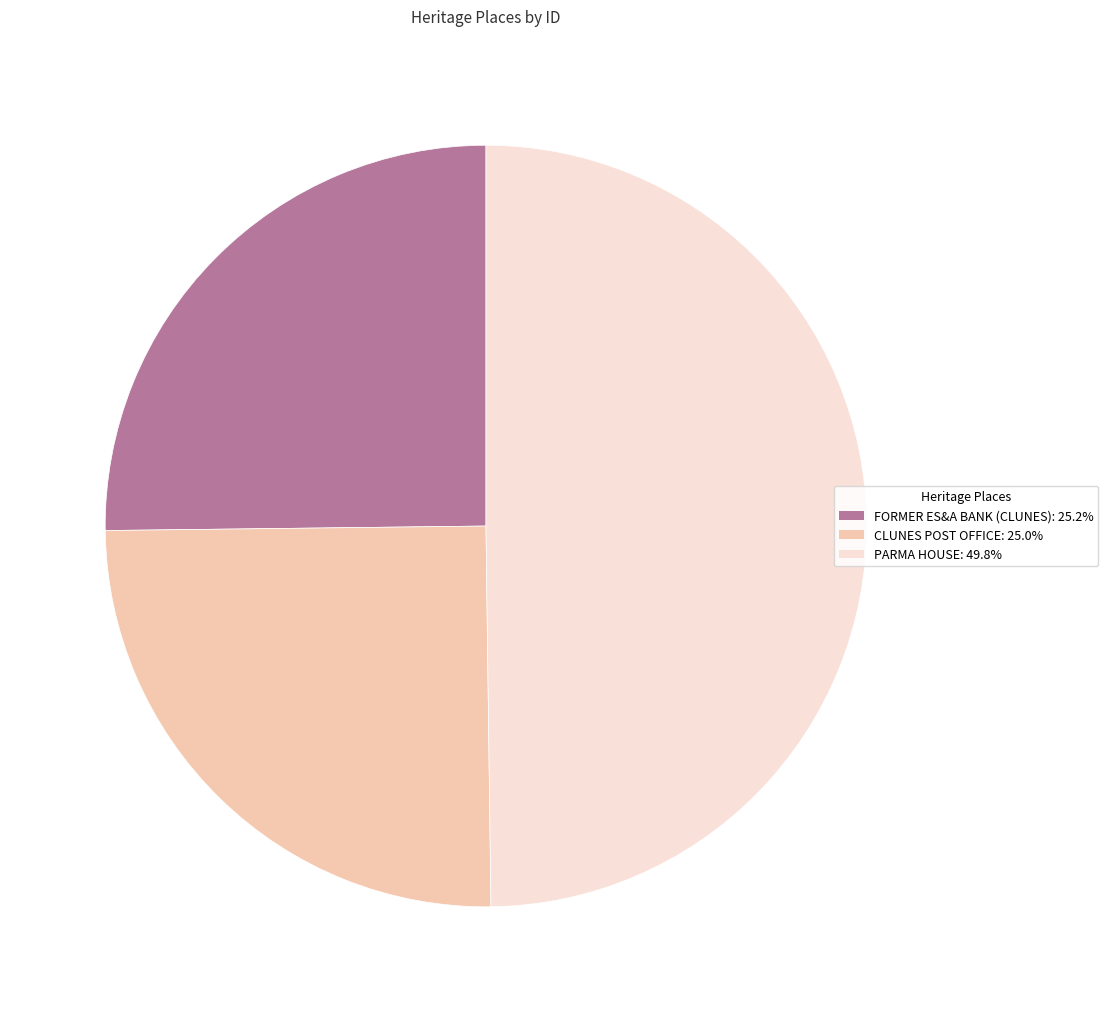

What is the ratio of the value at PARMA HOUSE: 49.8% to the value at FORMER ES&A BANK (CLUNES): 25.2%?

2.0